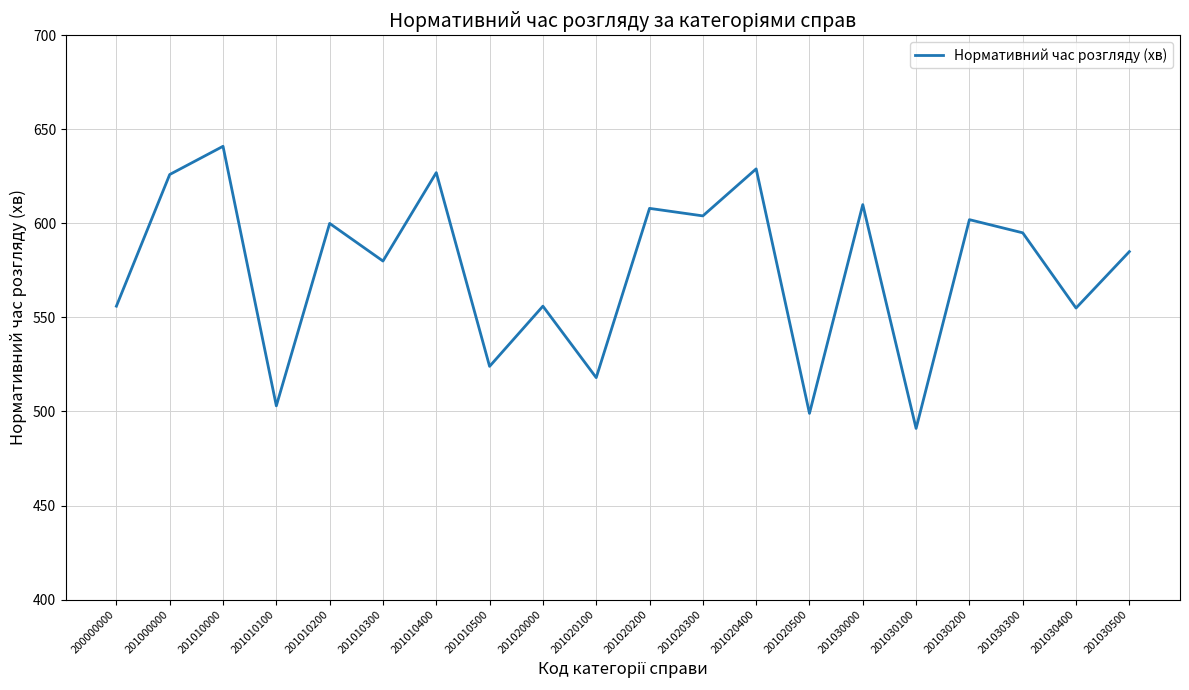

What is the difference between the maximum and second lowest values?

142